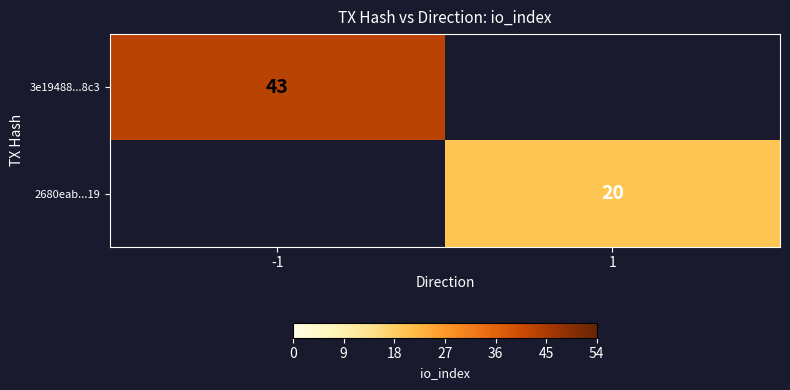

Is it true that 2680eab...19 equals 10 at 1?

False